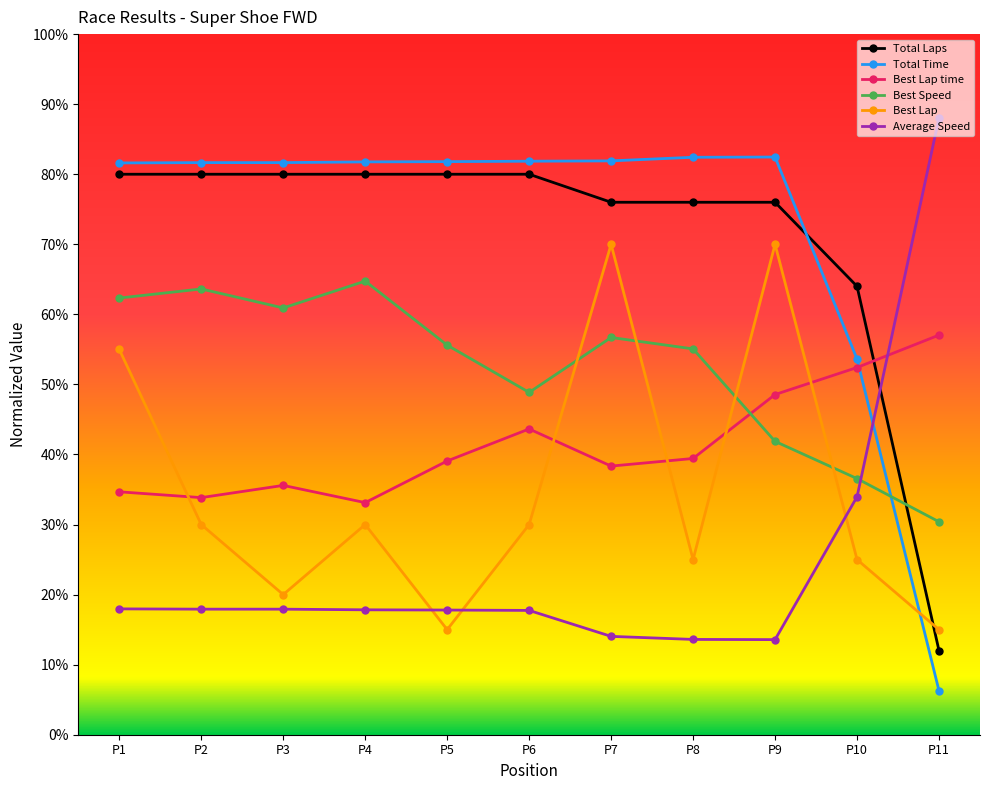

What is the value of the Best Lap time point at the 10th from the left?

52.4